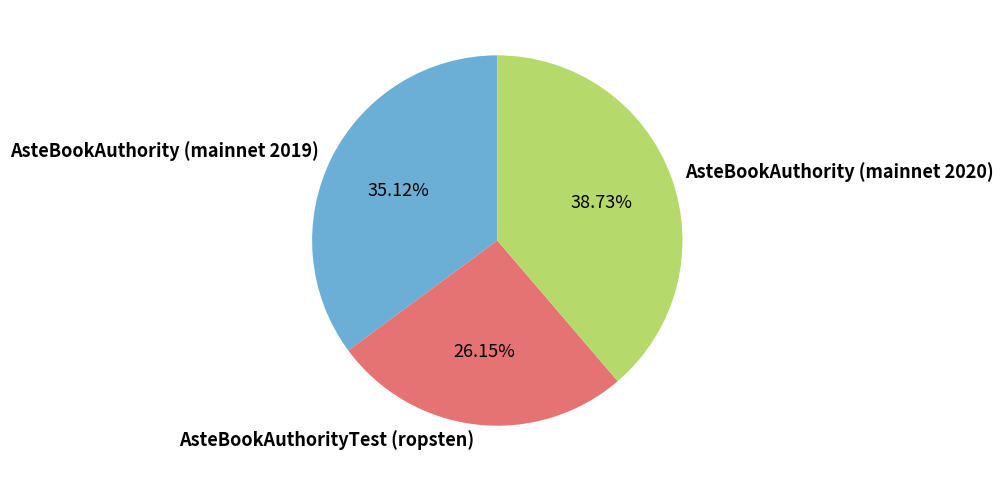

What is the smallest slice in the pie chart?

AsteBookAuthorityTest (ropsten)